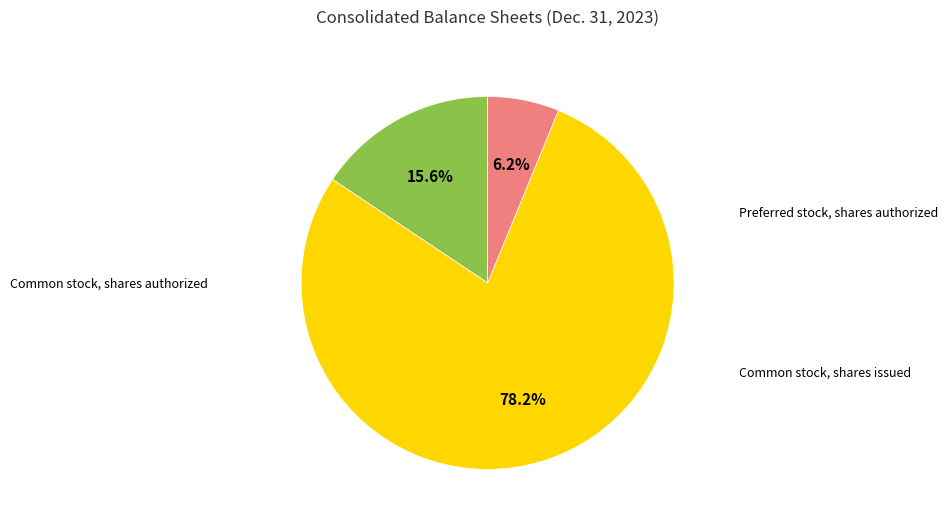

Is there any slice that represents more than half of the pie?

Yes